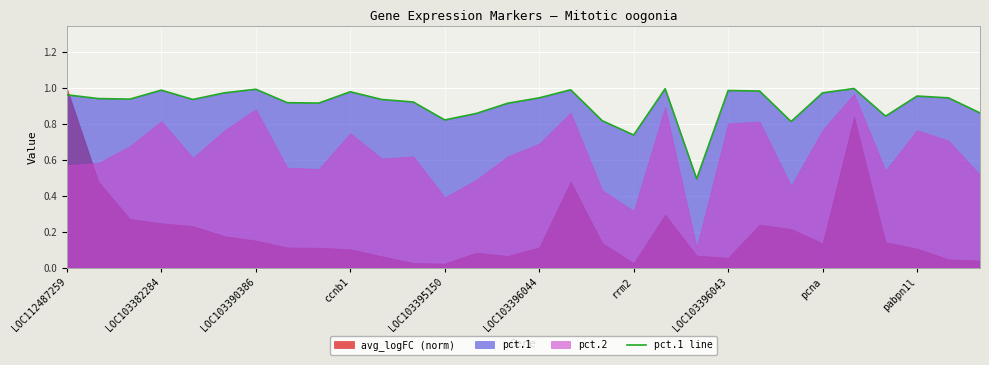

What is the sum of the values at 29 and 28?

1.8